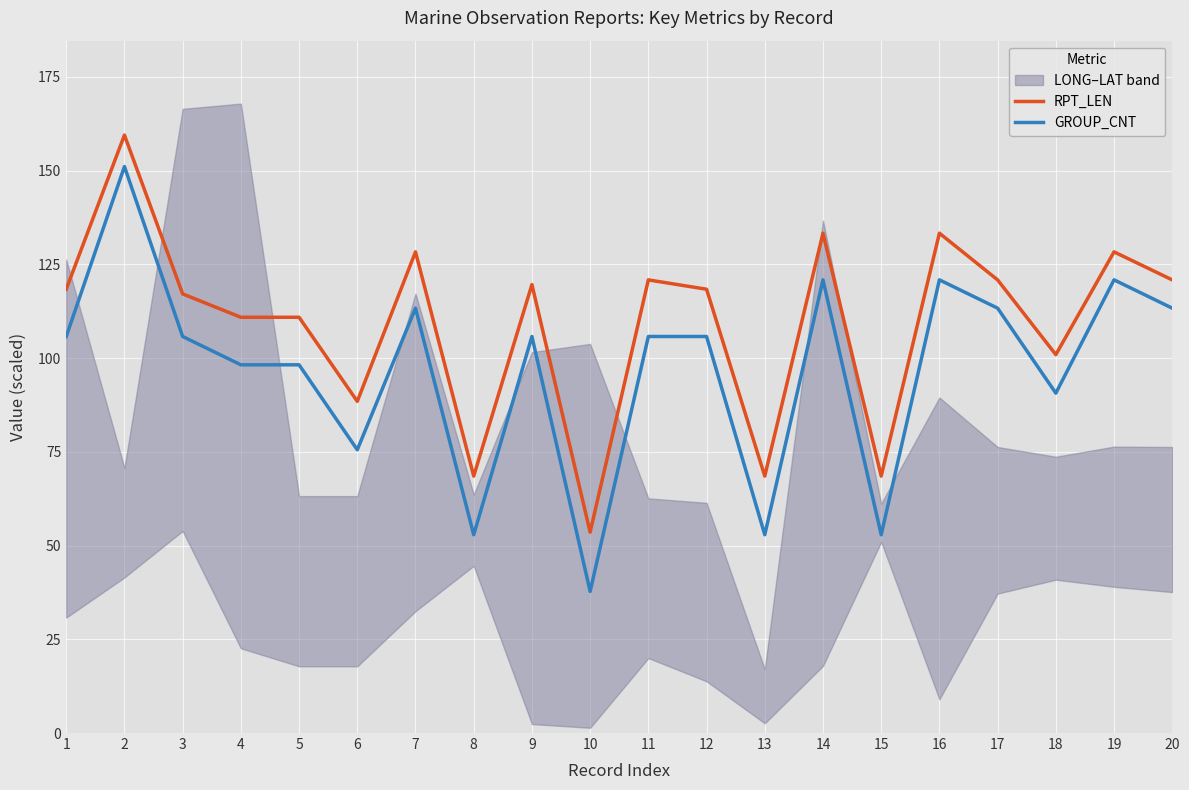

True or false: GROUP_CNT has more than 0 interior local peaks.

True